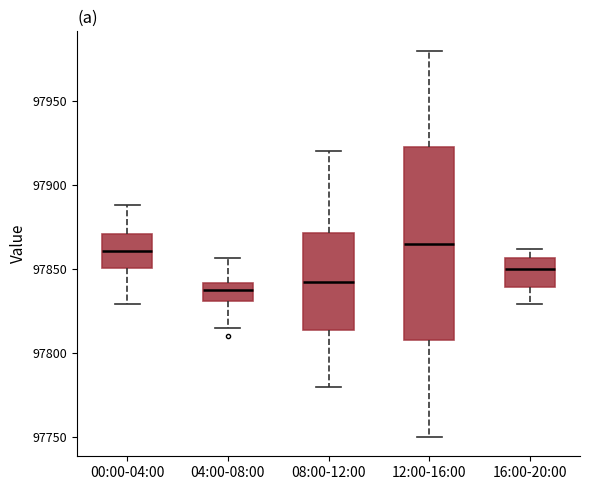

Where is the upper edge of the box for 00:00-04:00 on the y-axis? The values are not printed on the chart, so give them approximately, as read against the axis.

97870